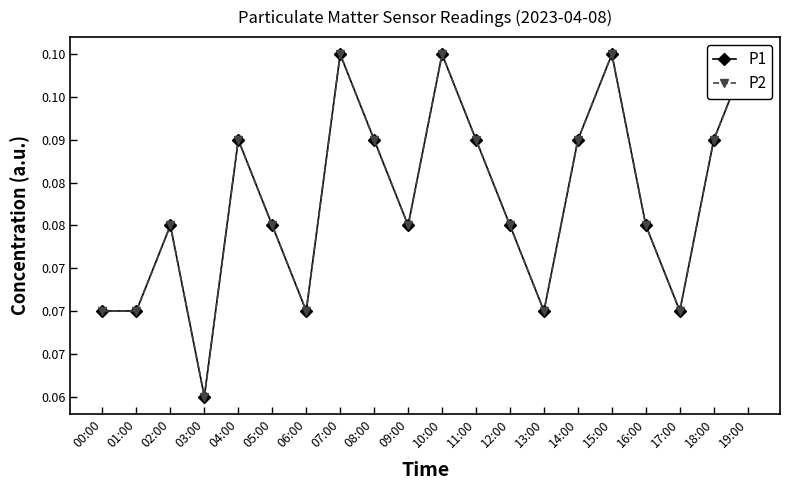

List the labels in order of P2 value, largest first.

07:00, 10:00, 15:00, 19:00, 04:00, 08:00, 11:00, 14:00, 18:00, 02:00, 05:00, 09:00, 12:00, 16:00, 00:00, 01:00, 06:00, 13:00, 17:00, 03:00